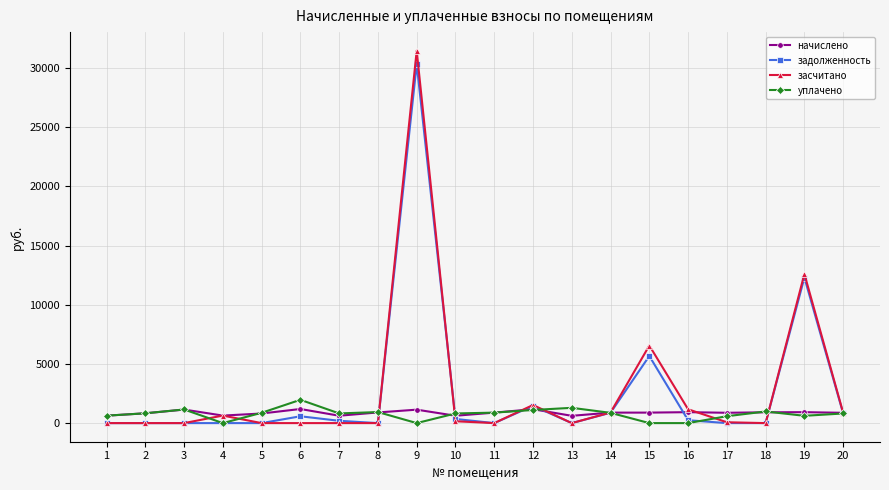

Rank the series by their maximum value, from lowest to highest.

начислено, уплачено, задолженность, засчитано